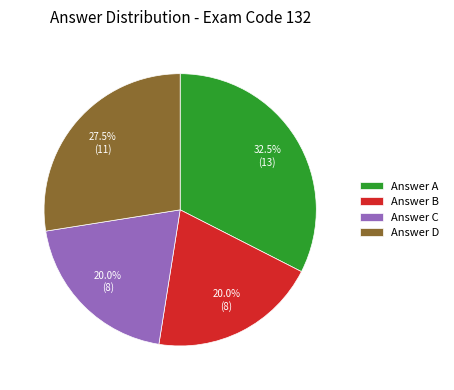

What percentage is NOT represented by Answer A?

67.5%